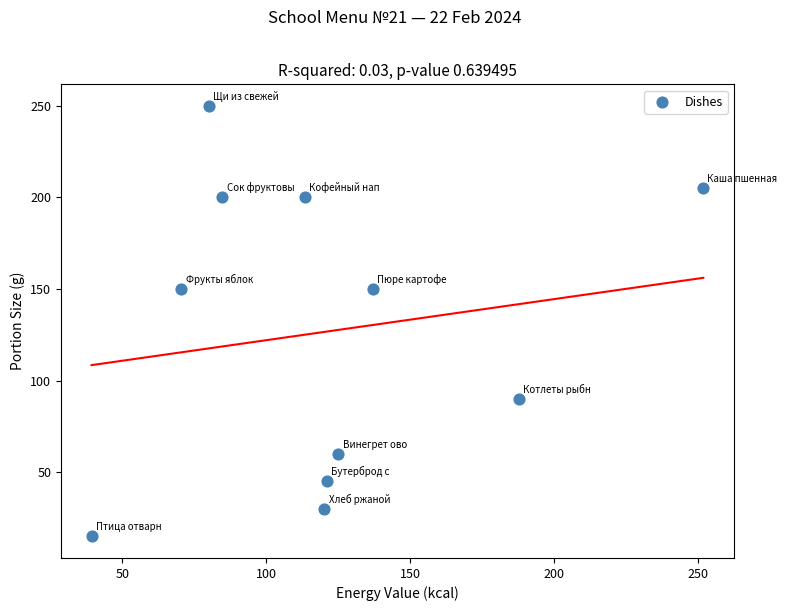

What is the average Y value?

127